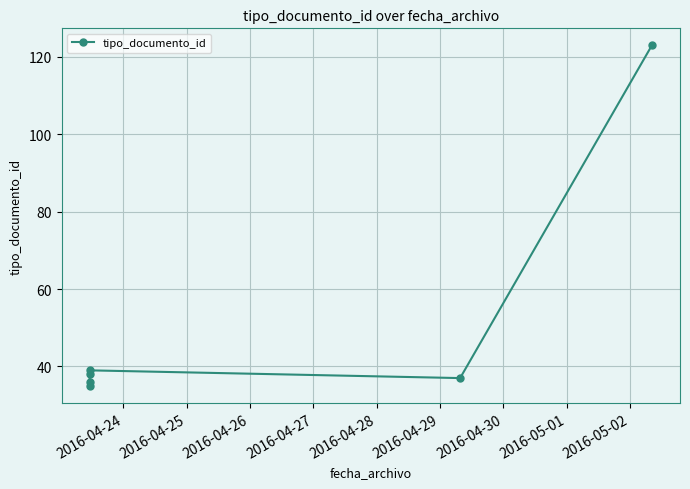

What is the value of the 2nd point from the left?

36